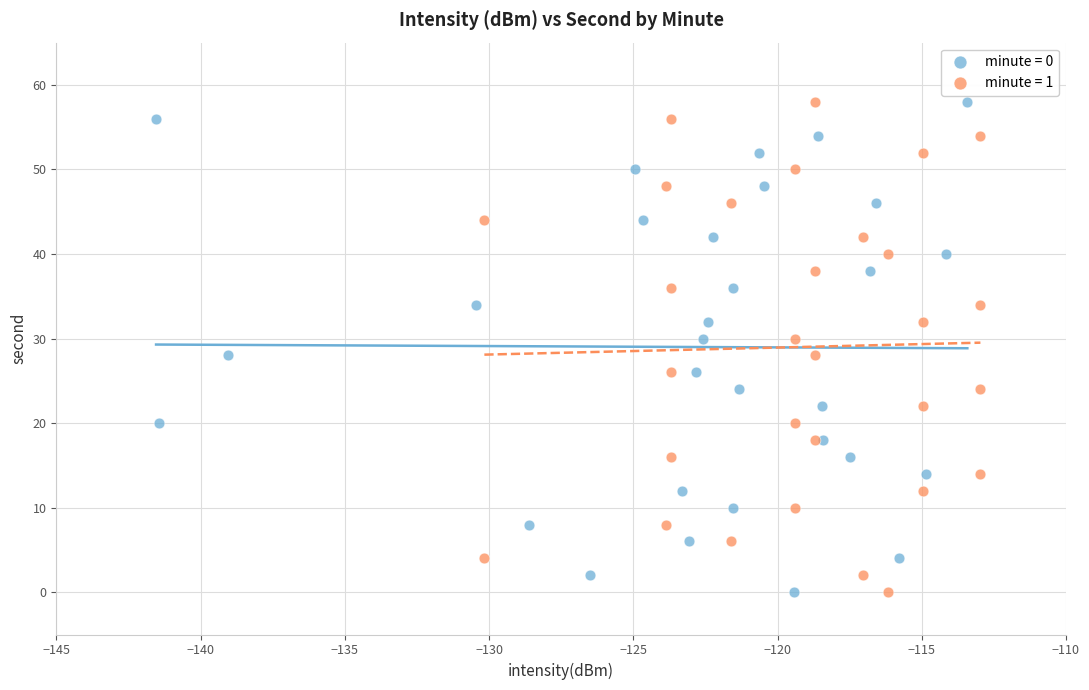

What are all the series names shown in the legend?

minute = 0, minute = 1